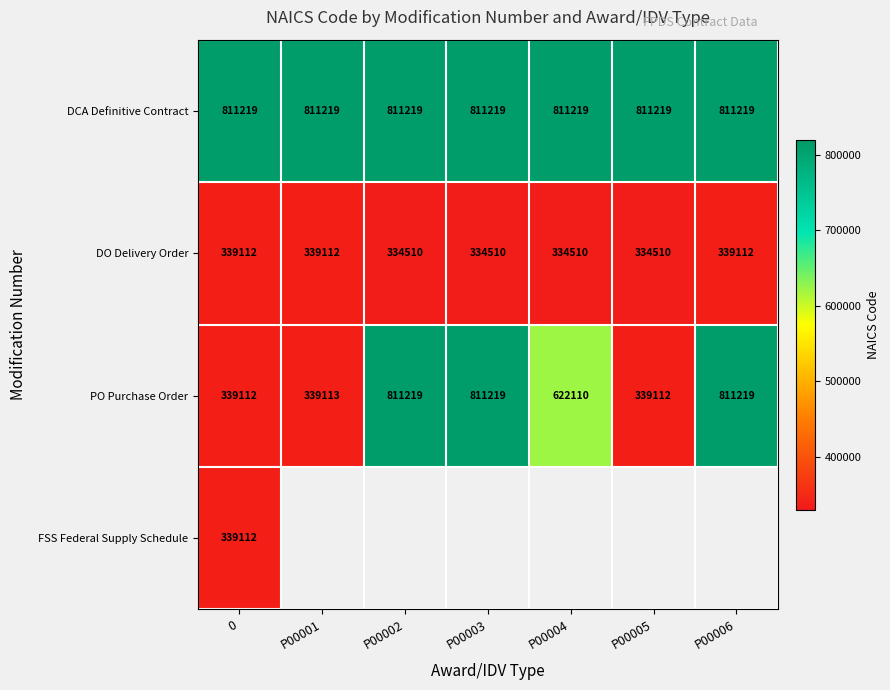

Is the value of DO Delivery Order at P00006 greater than the value of PO Purchase Order at P00004?

No